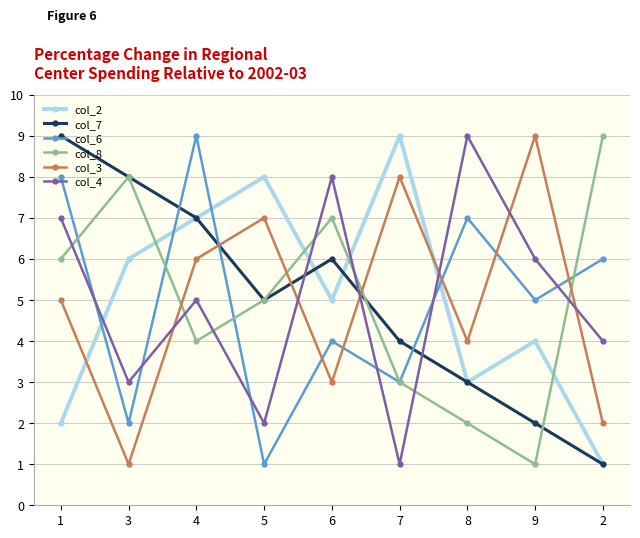

True or false: col_6 has more than 2 interior local peaks.

True